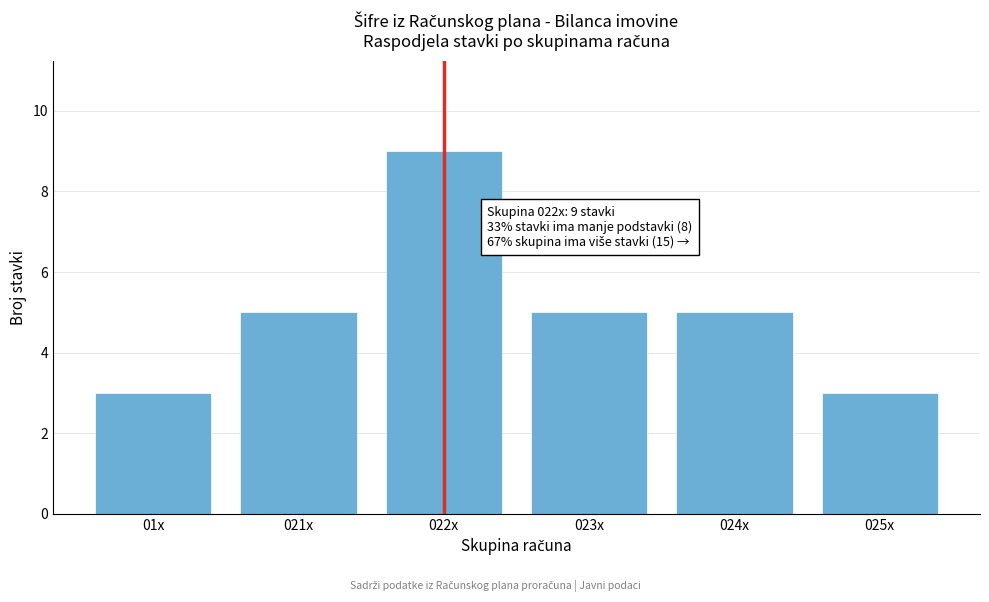

Reading left to right, transcribe all the data shown in this chart.

01x=3	021x=5	022x=9	023x=5	024x=5	025x=3